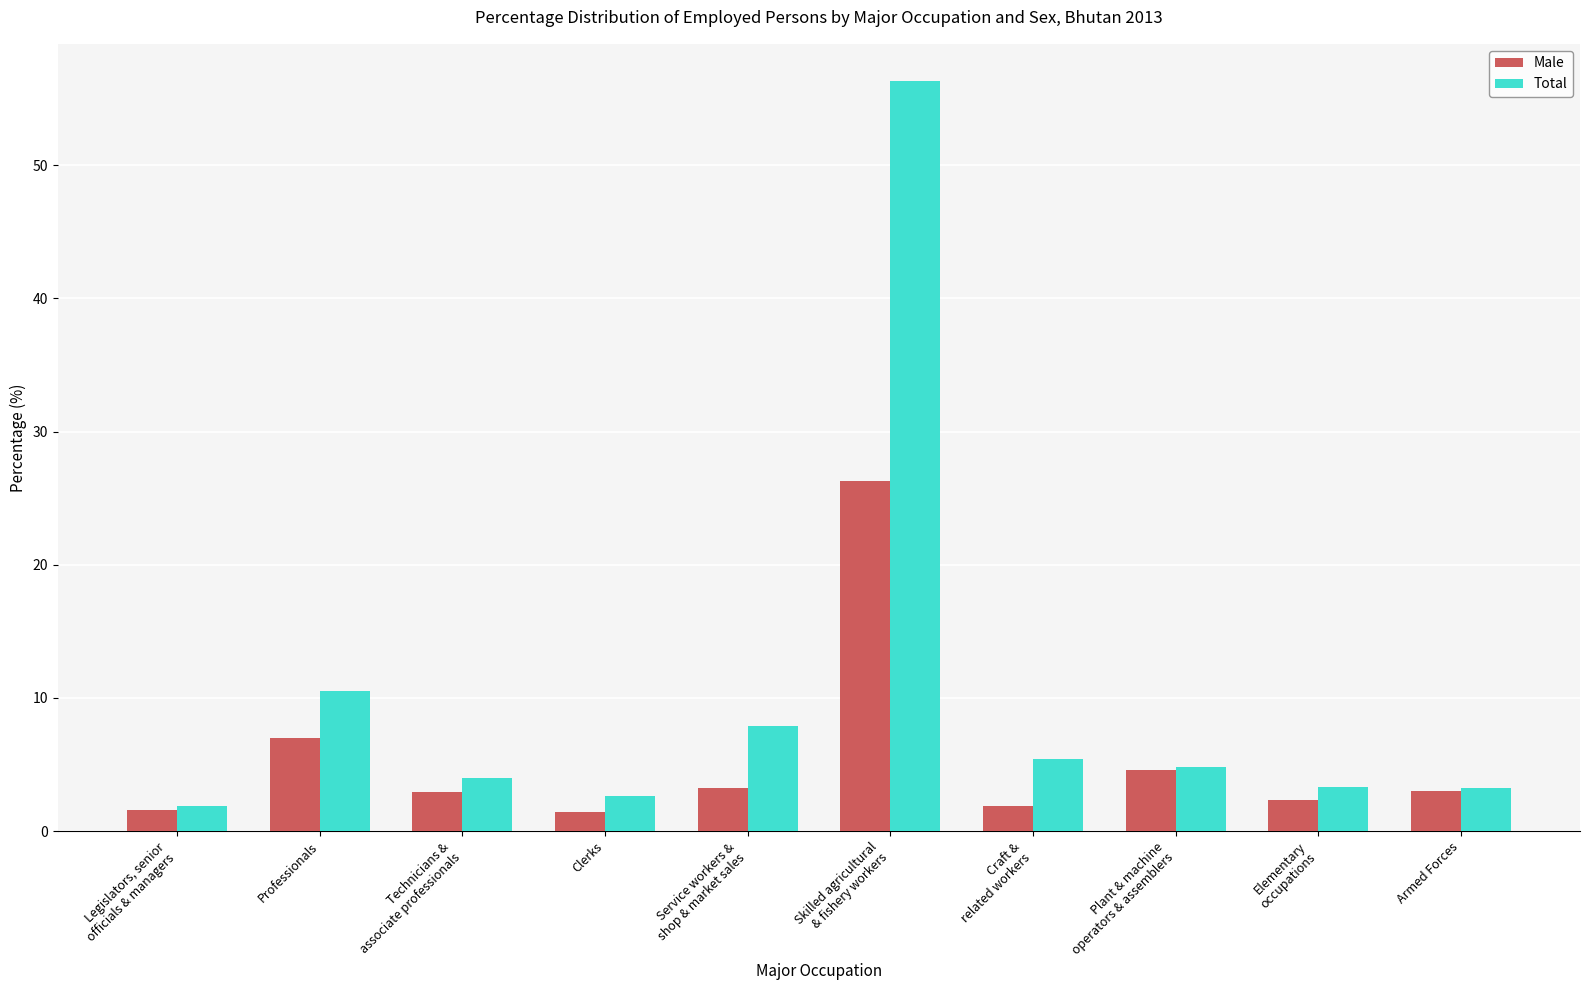

The Total series shows 99.1 at Skilled agricultural
& fishery workers. True or false?

False